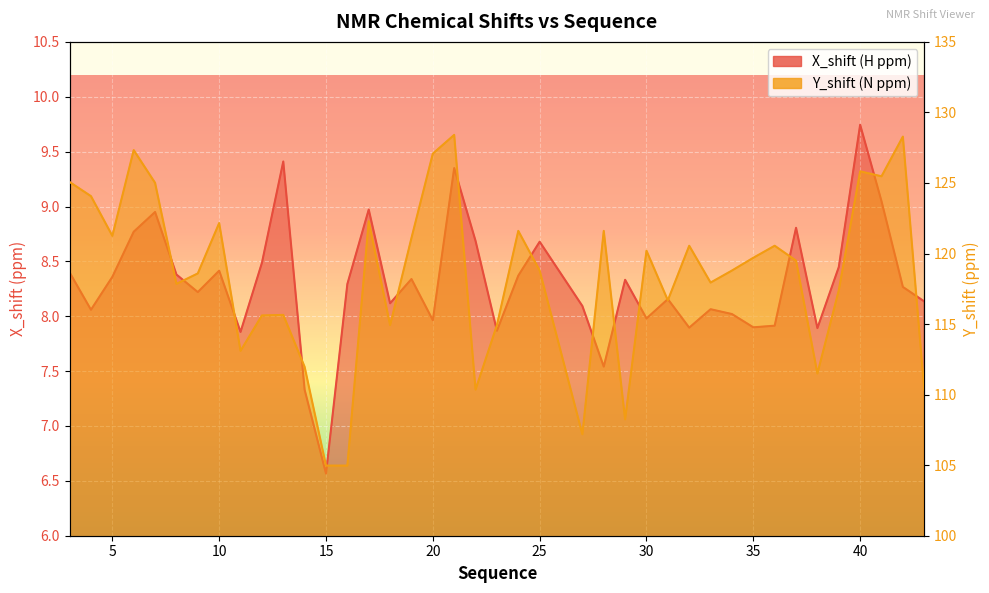

Rank the series by their average value, from highest to lowest.

Y_shift, X_shift